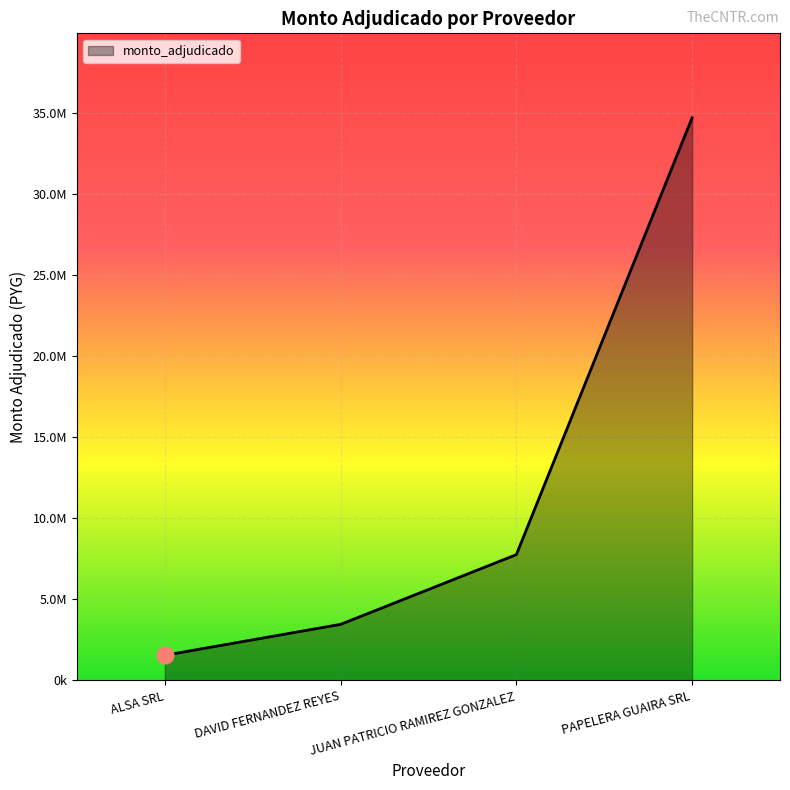

What is the smallest value displayed?

1548400